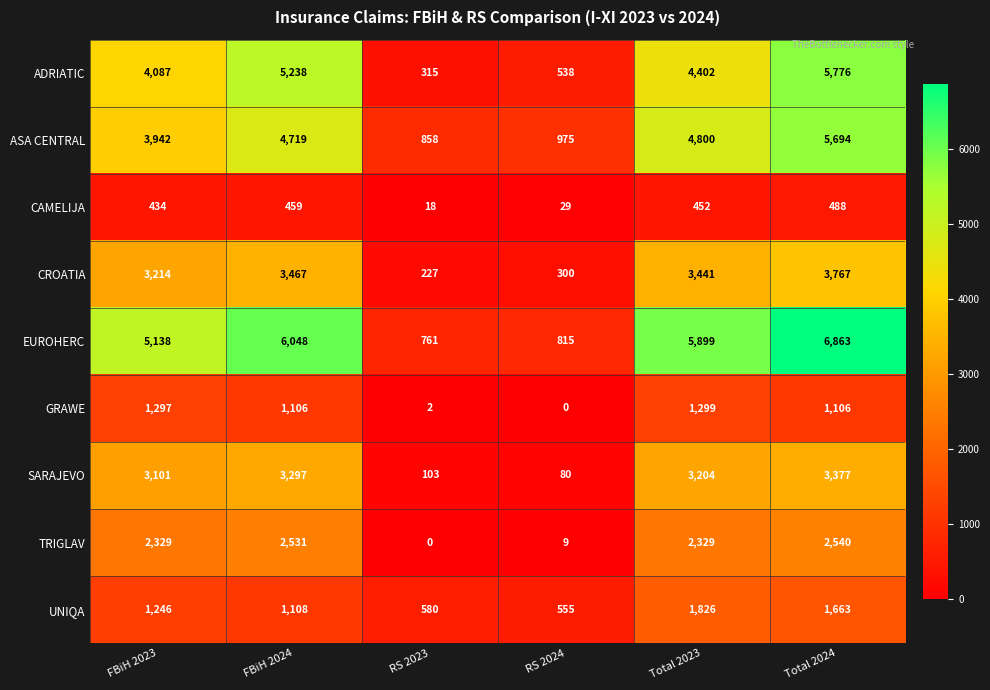

Which series has the widest spread of values?

EUROHERC